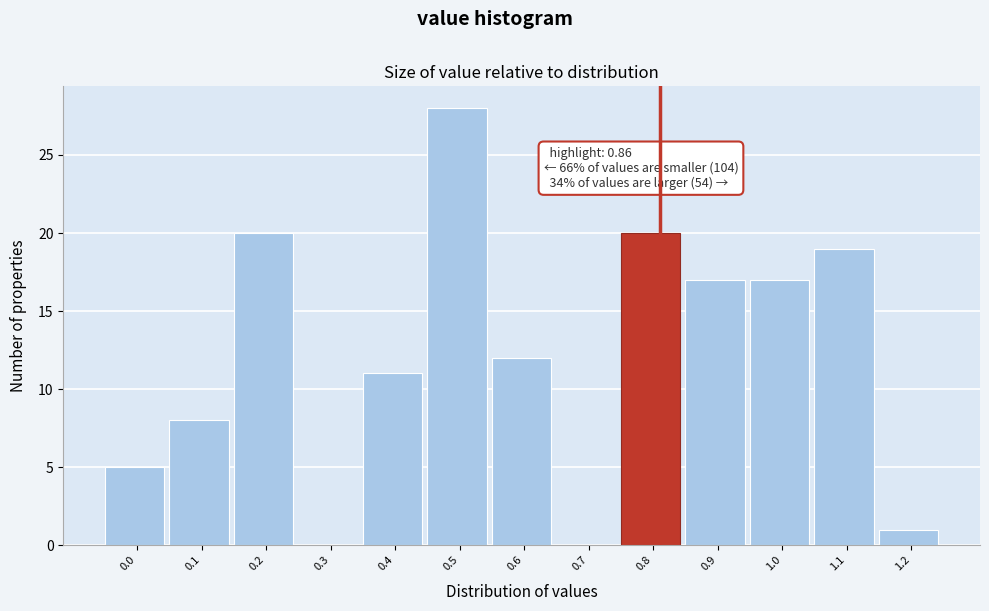

Reading left to right, list all the values displayed in this chart.

0.0=5	0.1=8	0.2=20	0.3=0	0.4=11	0.5=28	0.6=12	0.7=0	0.8=20	0.9=17	1.0=17	1.1=19	1.2=1